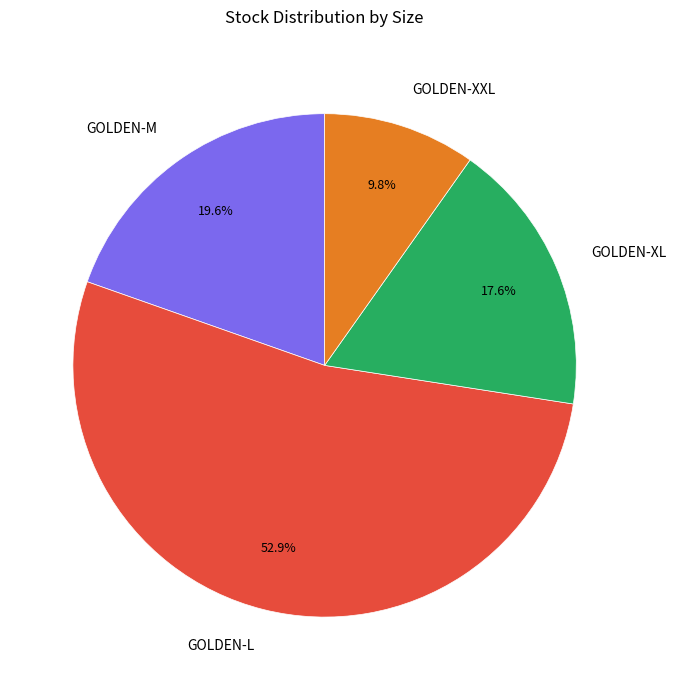

To the nearest percent, what is the difference between the GOLDEN-XXL and GOLDEN-M slice percentages?

10%